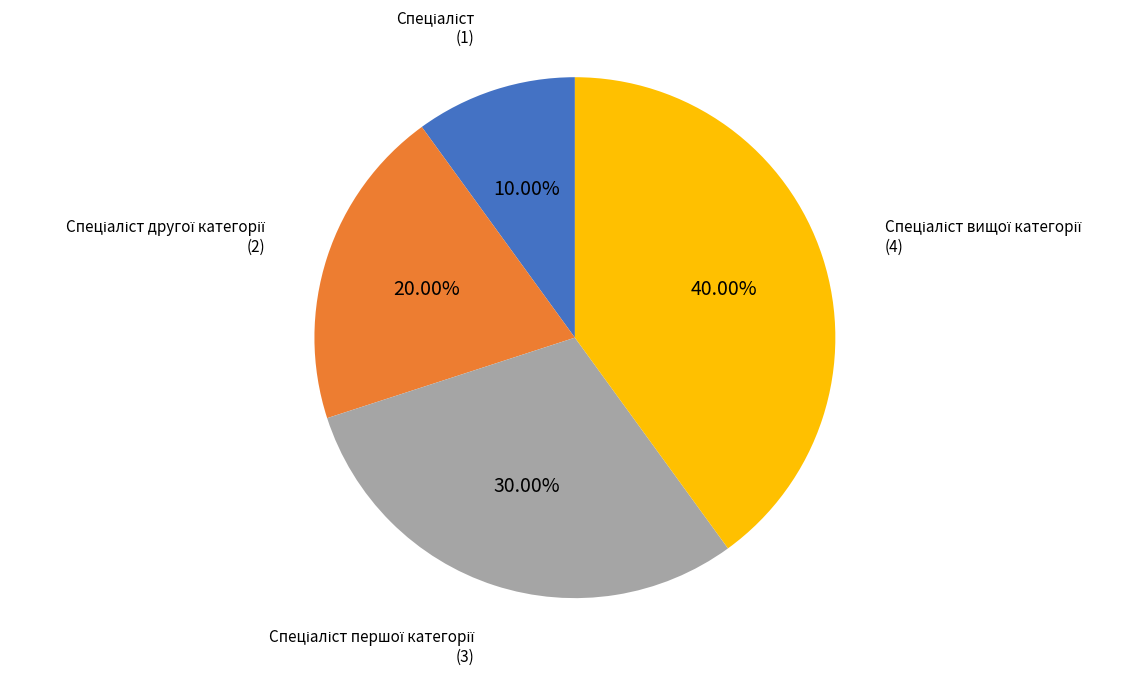

How many segments does this pie chart have?

4